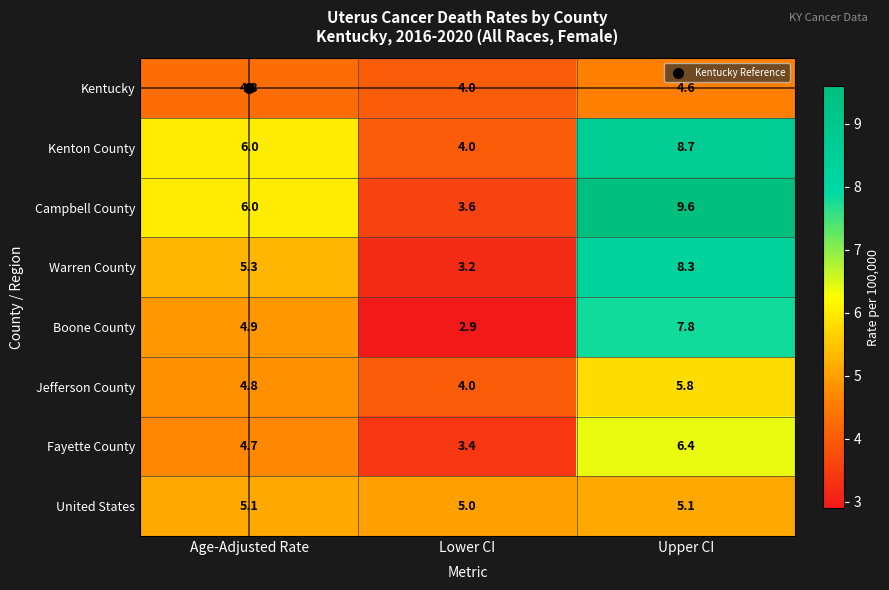

Which series has the largest total across all categories?

Campbell County